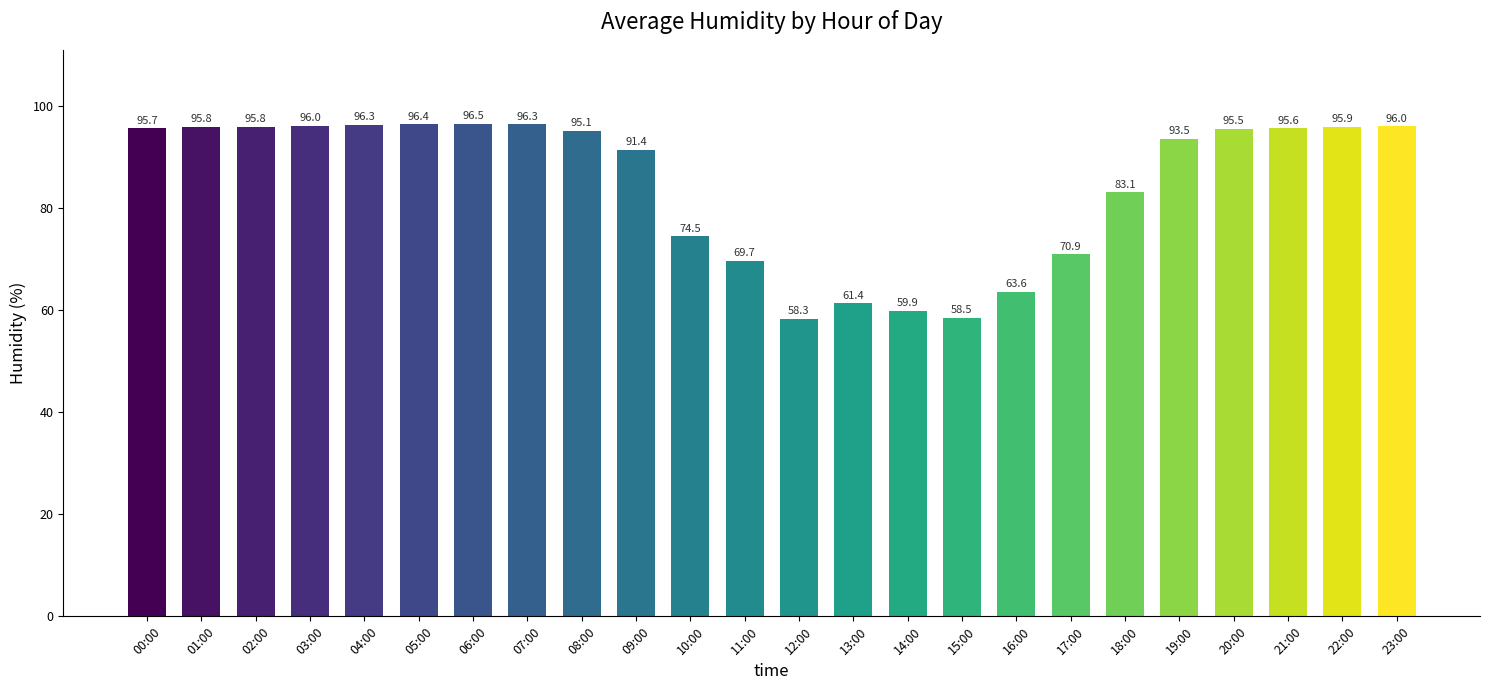

What is the label of the 20th bar from the right?

04:00